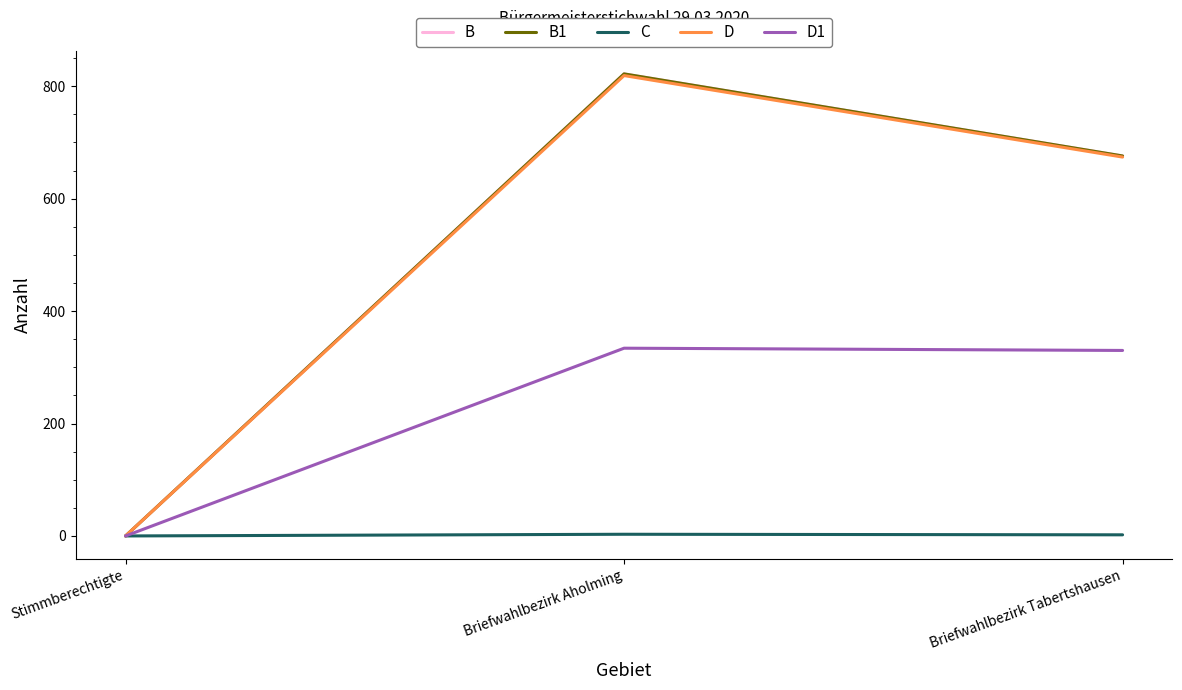

Does the chart display data point markers on the line(s)?

No